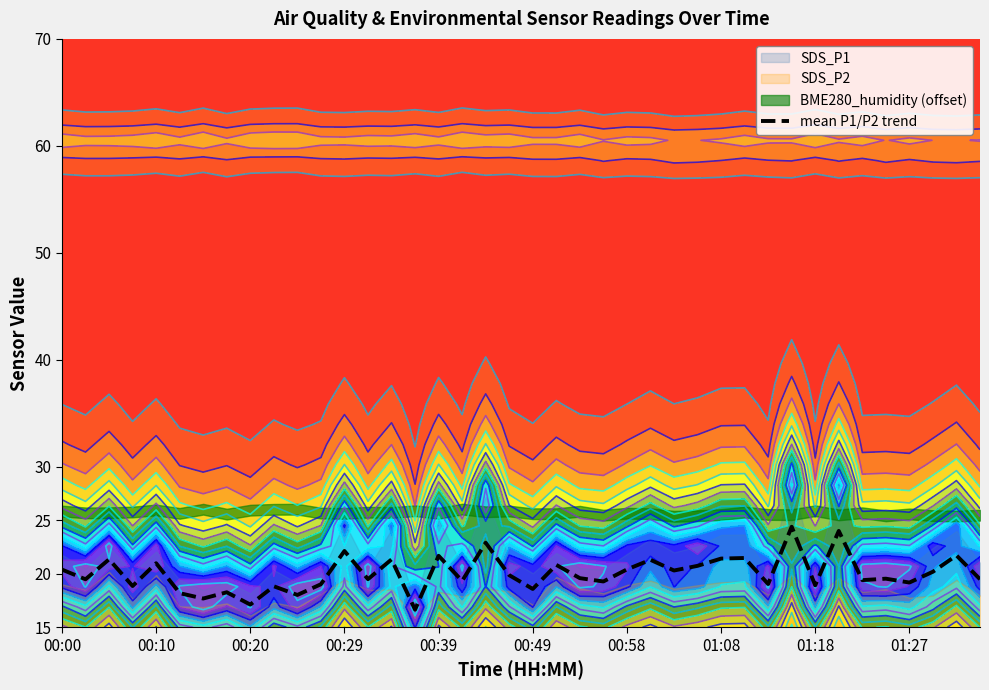

True or false: mean P1/P2 trend has a value of 18.9 at 01:18.

True